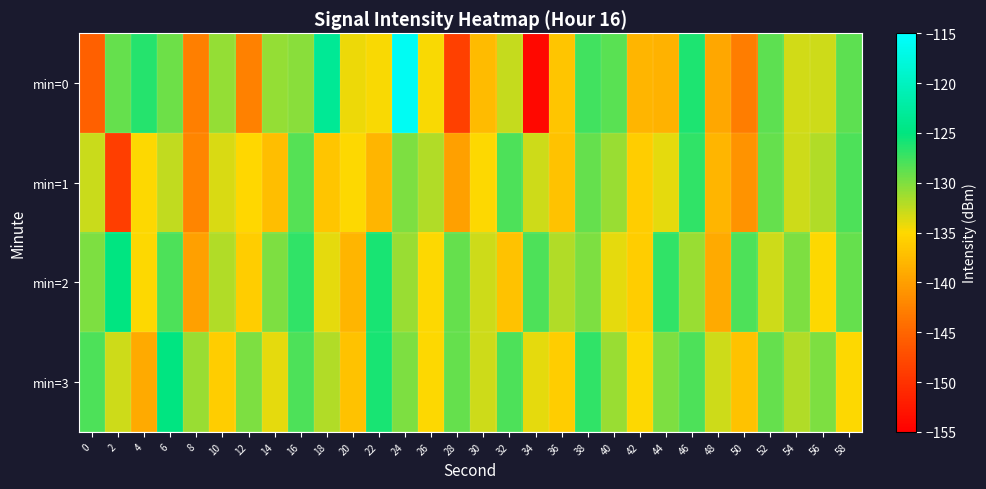

Reading left to right, transcribe all the data shown in this chart.

min=0: 0=-145.6	2=-129.0	4=-126.4	6=-129.3	8=-142.8	10=-130.8	12=-142.6	14=-130.9	16=-130.4	18=-123.4	20=-134.3	22=-134.8	24=-116.0	26=-134.7	28=-148.6	30=-137.6	32=-132.7	34=-154.1	36=-136.6	38=-127.5	40=-128.5	42=-138.0	44=-138.3	46=-126.1	48=-139.3	50=-142.8	52=-128.6	54=-133.1	56=-133.1	58=-128.7
min=1: 0=-132.9	2=-148.8	4=-135.0	6=-132.6	8=-142.2	10=-133.6	12=-135.1	14=-137.2	16=-128.4	18=-136.6	20=-135.0	22=-138.0	24=-130.0	26=-132.0	28=-140.0	30=-135.0	32=-128.0	34=-133.0	36=-137.0	38=-129.0	40=-131.0	42=-136.0	44=-134.0	46=-127.0	48=-138.0	50=-141.0	52=-129.0	54=-133.0	56=-132.0	58=-128.0
min=2: 0=-130.0	2=-125.0	4=-135.0	6=-128.0	8=-140.0	10=-132.0	12=-136.0	14=-130.0	16=-127.0	18=-134.0	20=-138.0	22=-126.0	24=-131.0	26=-135.0	28=-129.0	30=-133.0	32=-137.0	34=-128.0	36=-132.0	38=-130.0	40=-134.0	42=-136.0	44=-127.0	46=-131.0	48=-139.0	50=-128.0	52=-133.0	54=-130.0	56=-135.0	58=-129.0
min=3: 0=-128.0	2=-133.0	4=-139.0	6=-125.0	8=-131.0	10=-136.0	12=-130.0	14=-134.0	16=-128.0	18=-132.0	20=-137.0	22=-126.0	24=-130.0	26=-135.0	28=-129.0	30=-133.0	32=-128.0	34=-134.0	36=-136.0	38=-127.0	40=-131.0	42=-135.0	44=-130.0	46=-128.0	48=-133.0	50=-137.0	52=-129.0	54=-132.0	56=-130.0	58=-135.0